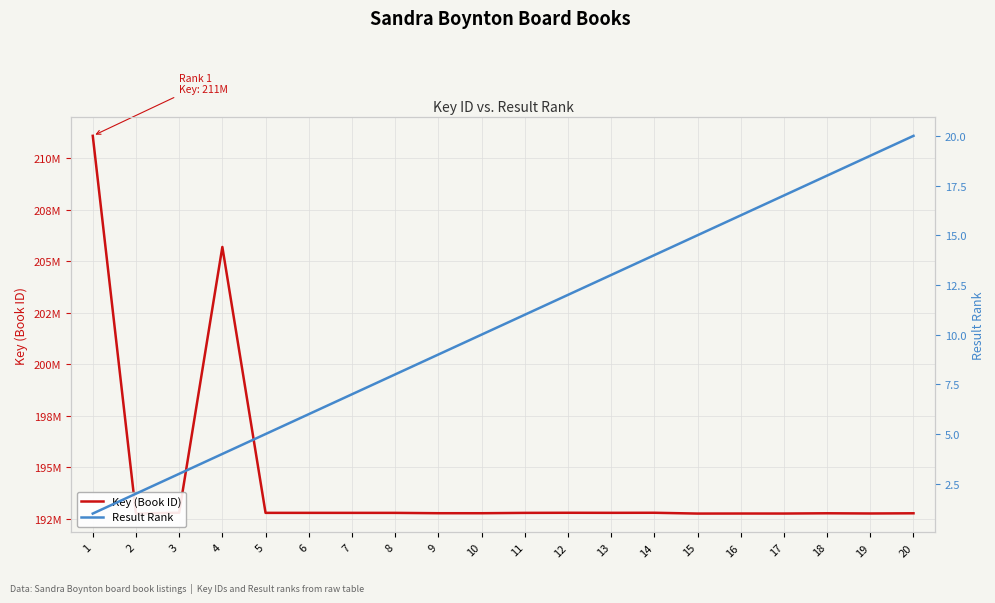

Rank the categories by Result Rank value from lowest to highest.

1, 2, 3, 4, 5, 6, 7, 8, 9, 10, 11, 12, 13, 14, 15, 16, 17, 18, 19, 20